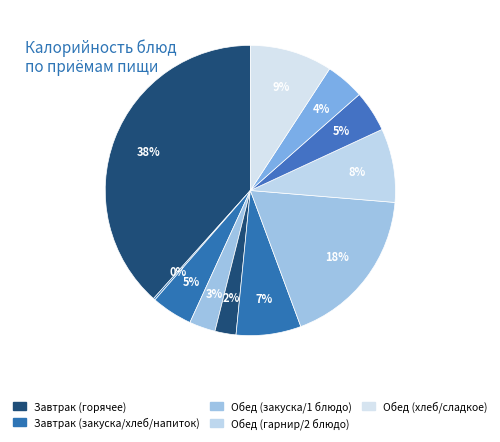

How many slices are in this pie chart?

11